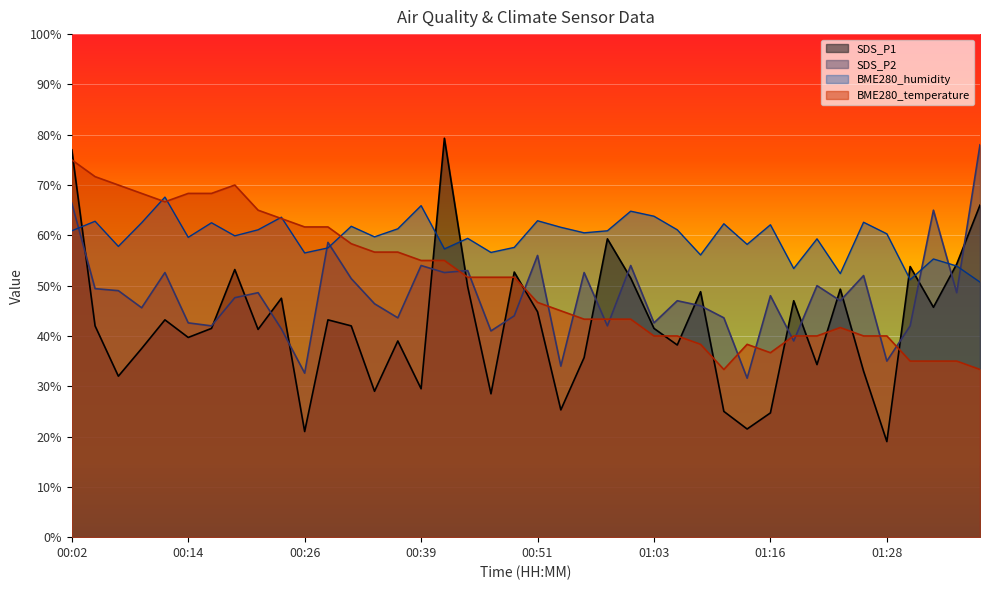

Where do SDS_P2 and SDS_P1 first cross each other?

00:02 and 00:04